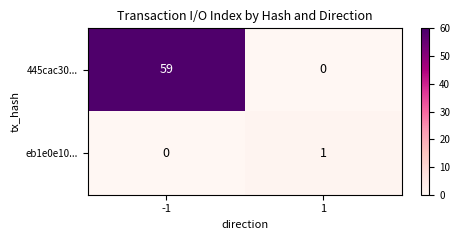

At which category is the sum across all series the highest?

-1